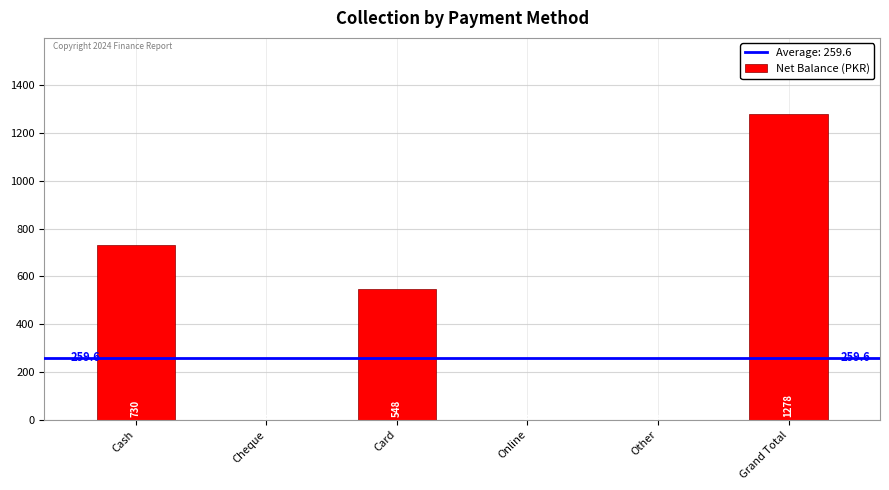

Are the bars horizontal?

No